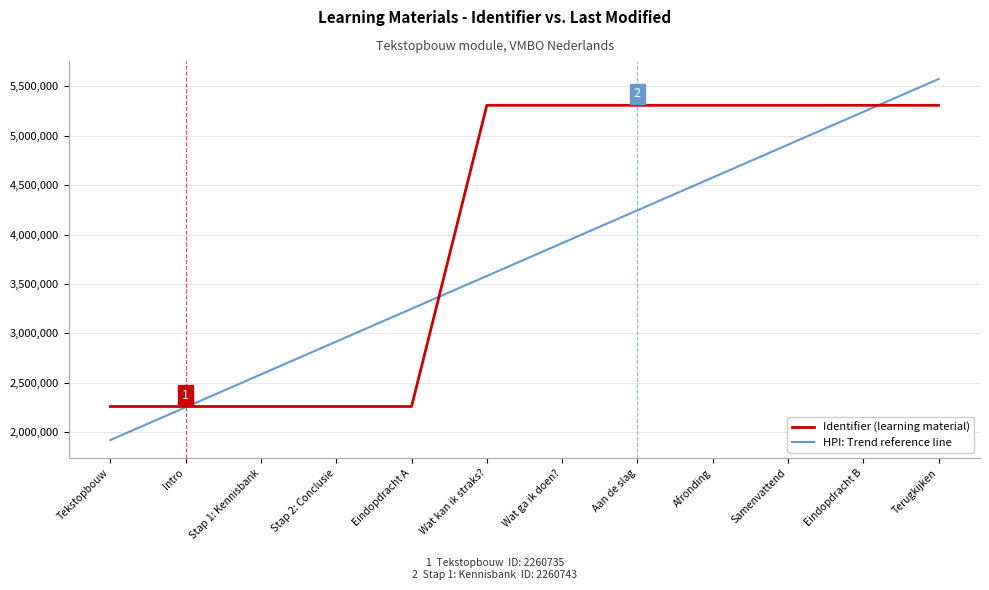

The Identifier (learning material) series shows 2260735.0 at Tekstopbouw. True or false?

True